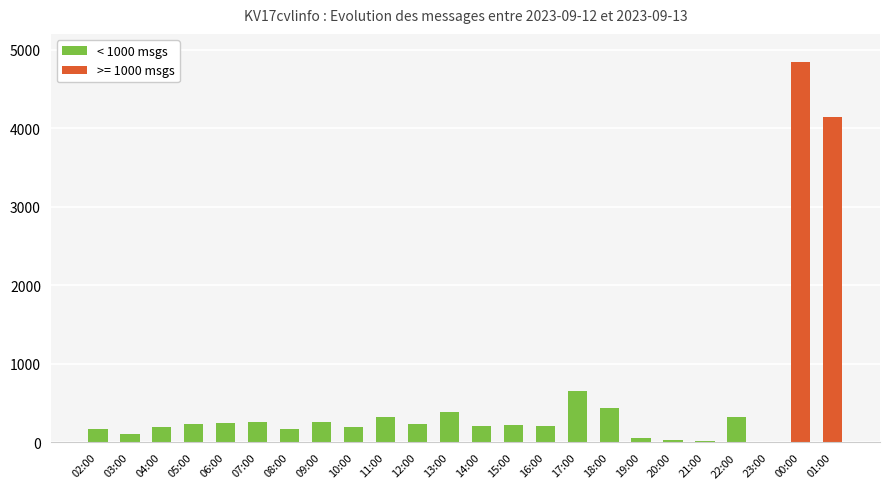

Are the bars grouped side by side (vs. stacked)?

No